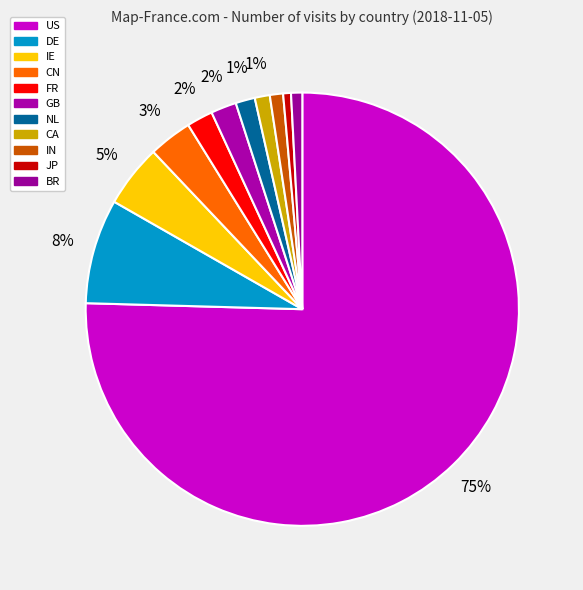

Is there a majority slice in this chart?

Yes